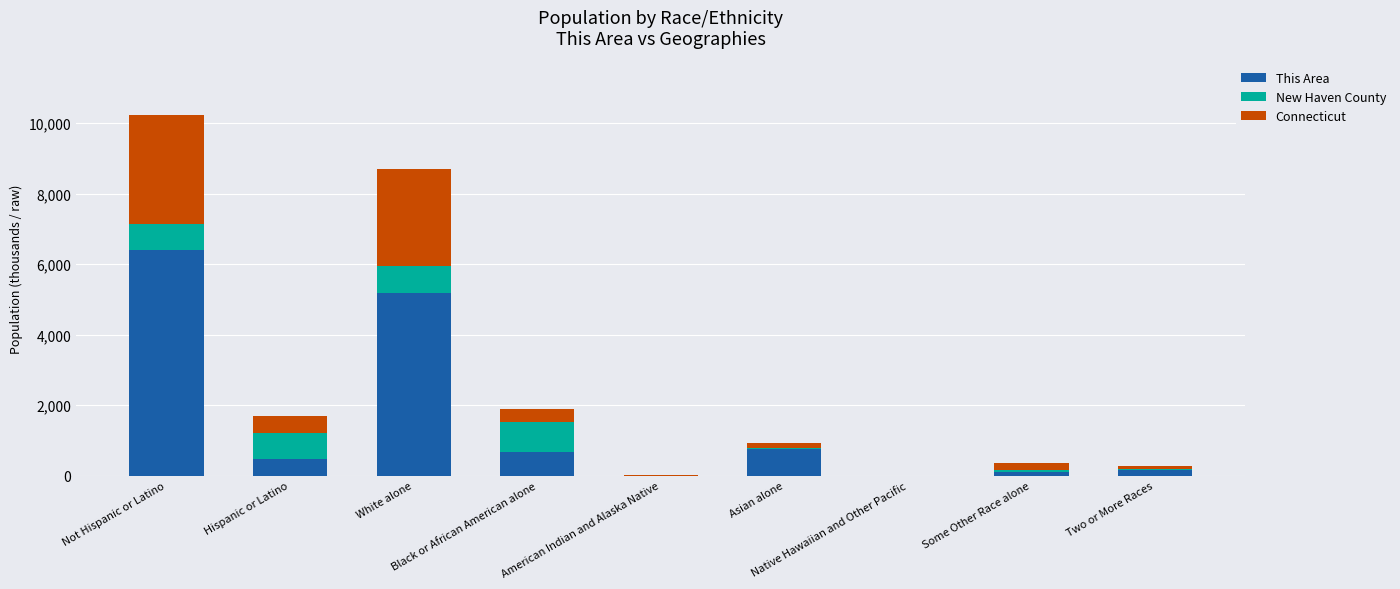

What is the maximum value for This Area?

6415.0